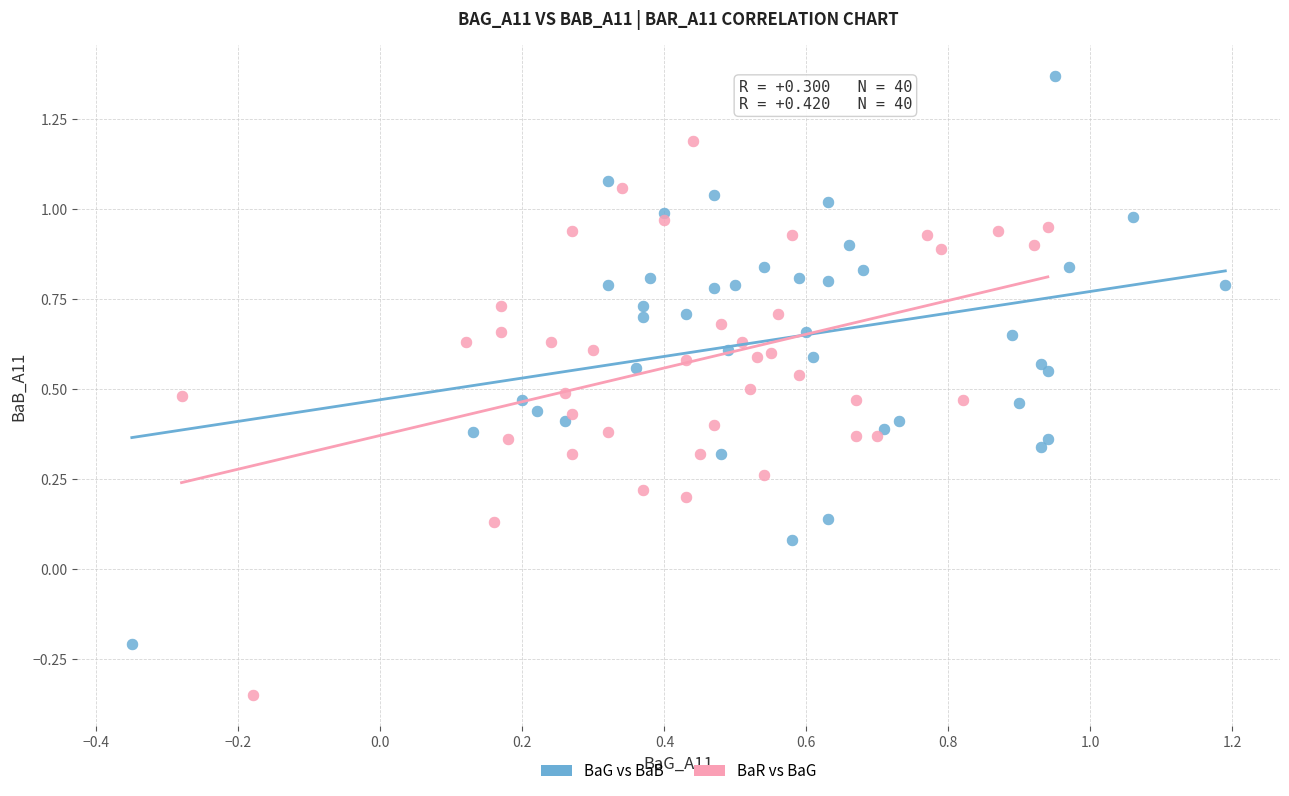

Which series contains the highest Y value?

BaG vs BaB